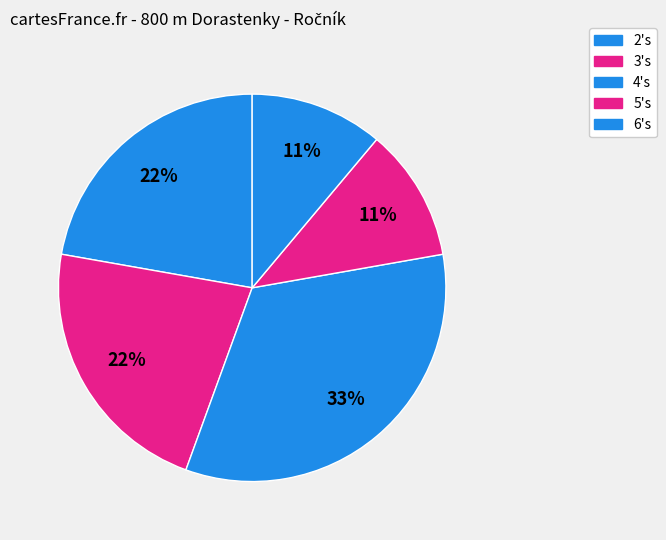

How many segments does this pie chart have?

5